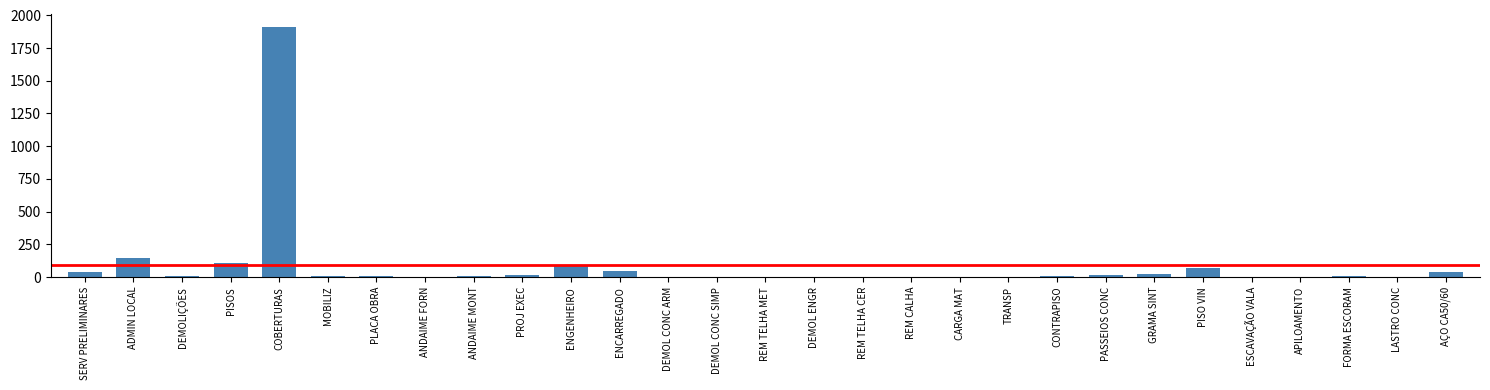

True or false: the data shows 141.7 at ADMIN LOCAL.

True